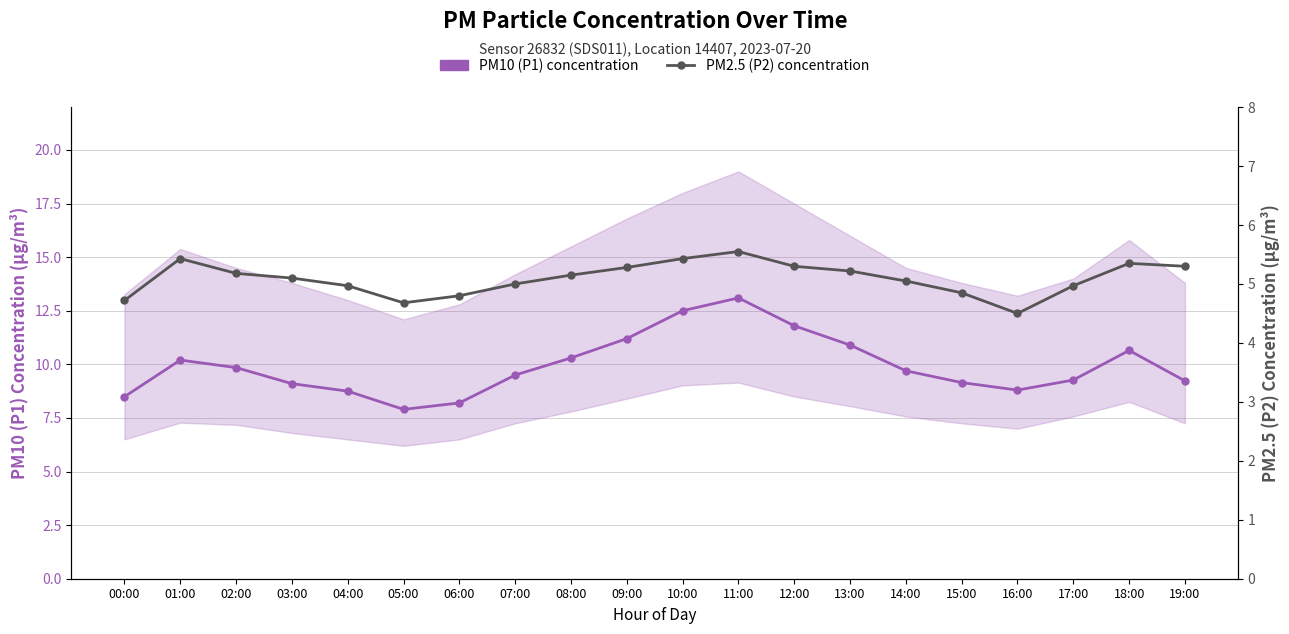

True or false: PM2.5 (P2) concentration and PM10 (P1) concentration cross at least once.

False